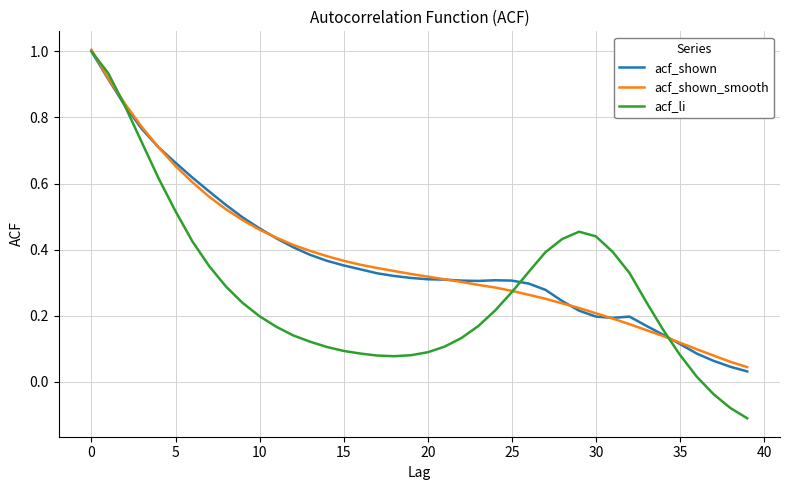

What is the greatest value displayed?

1.0